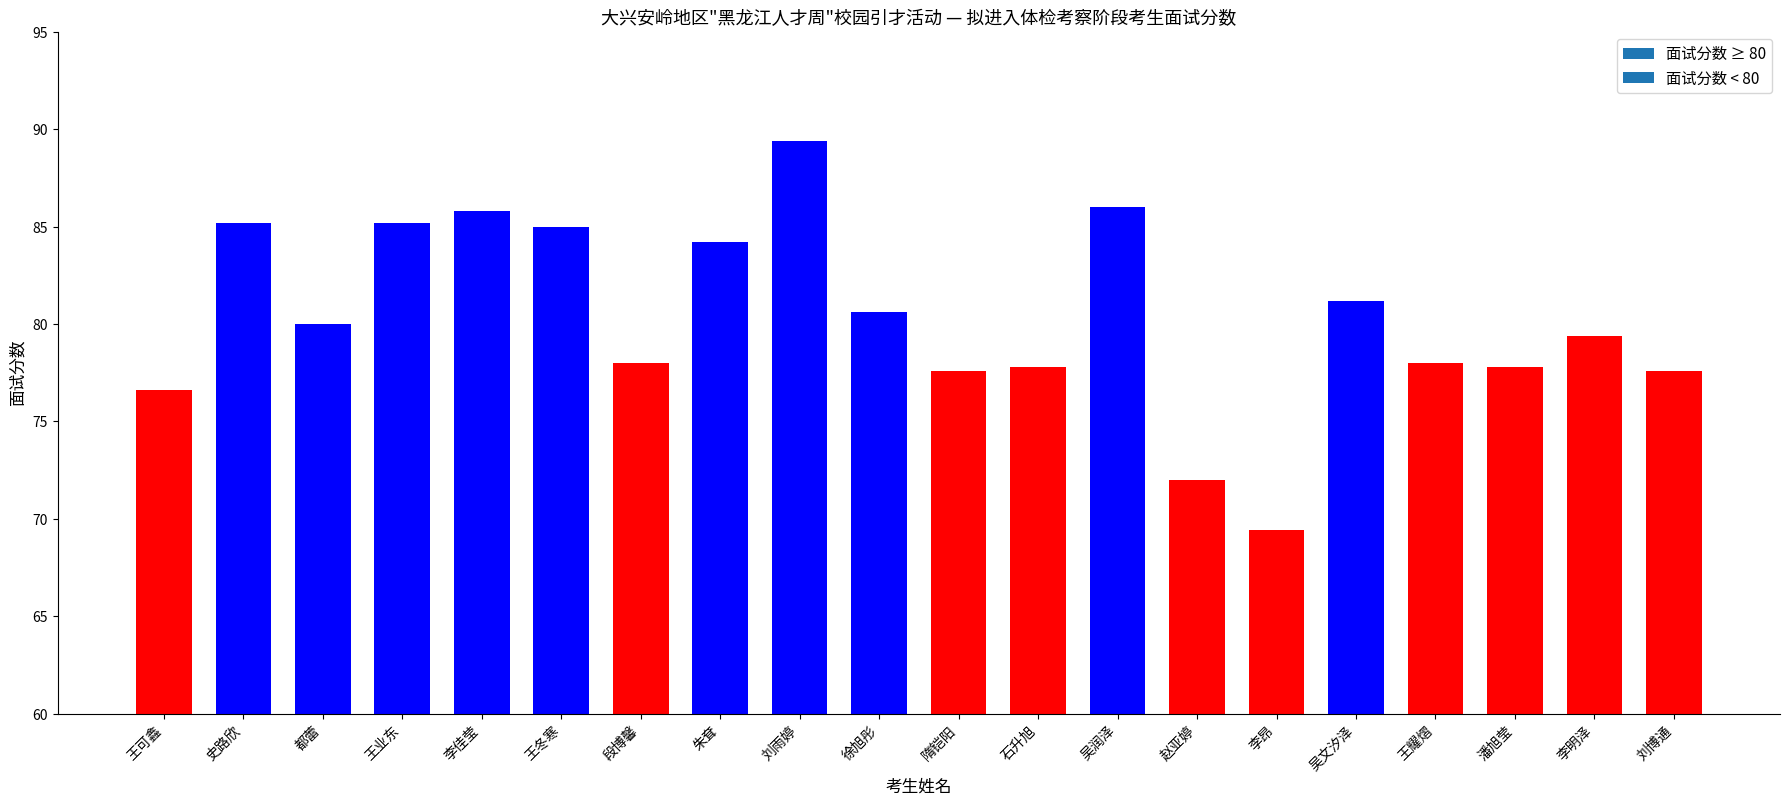

How many series are shown in this chart?

1